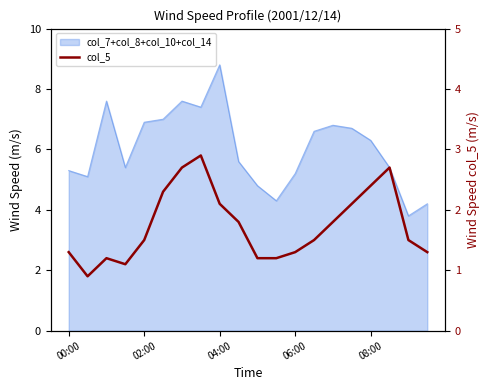

Does the chart have visible grid lines?

No